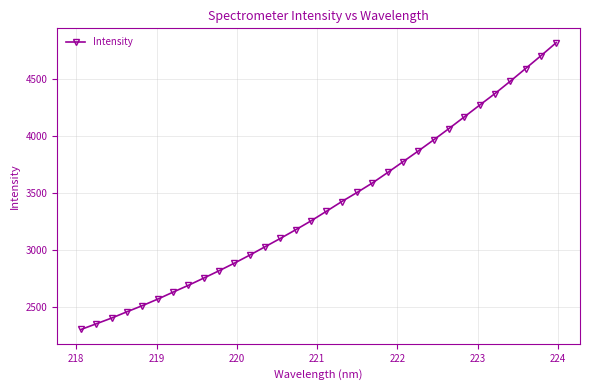

What is the average value?

3391.4